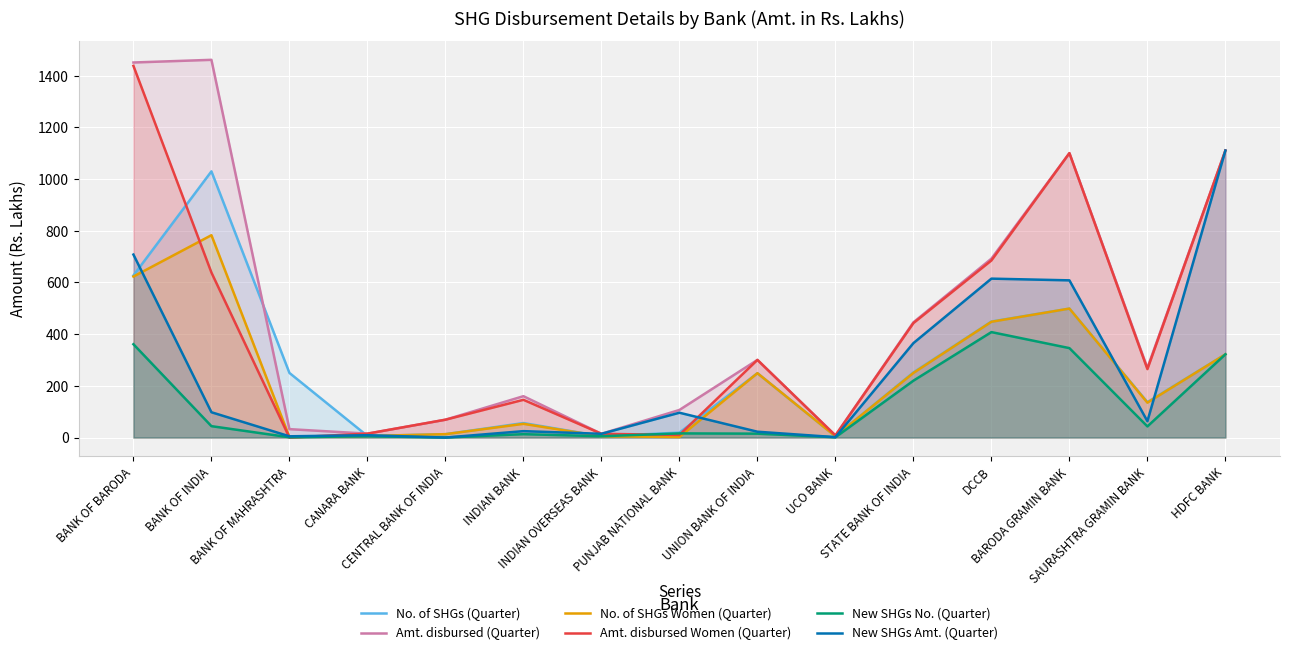

The New SHGs Amt. (Quarter) series shows 169.9 at PUNJAB NATIONAL BANK. True or false?

False